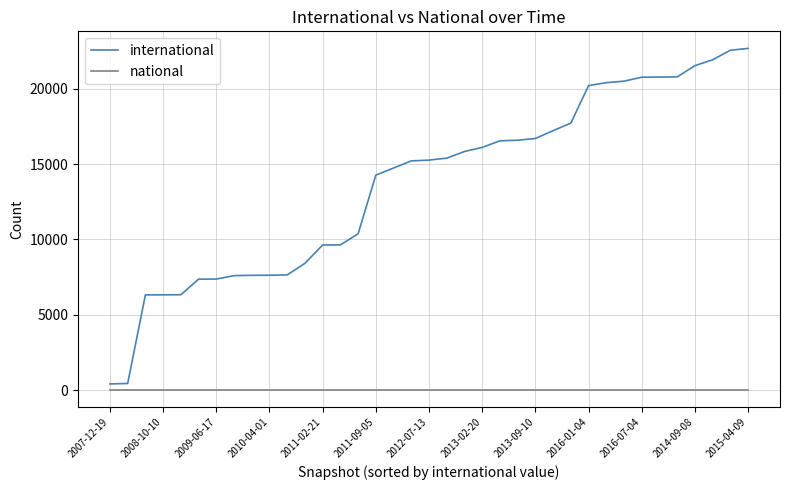

What is the sum of all international values?

506845